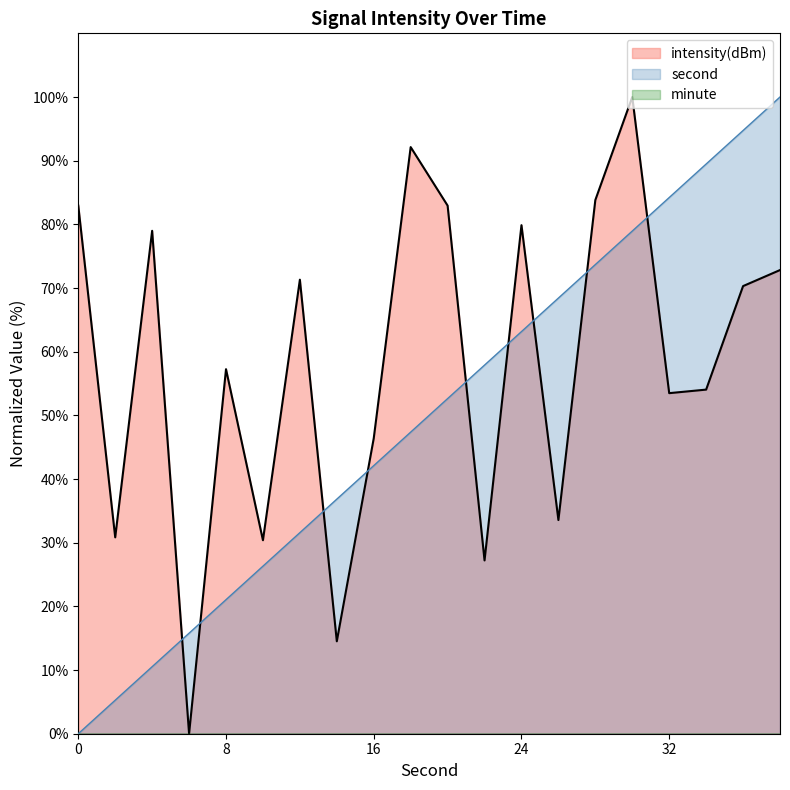

What is the total value across all series at 34?

143.5